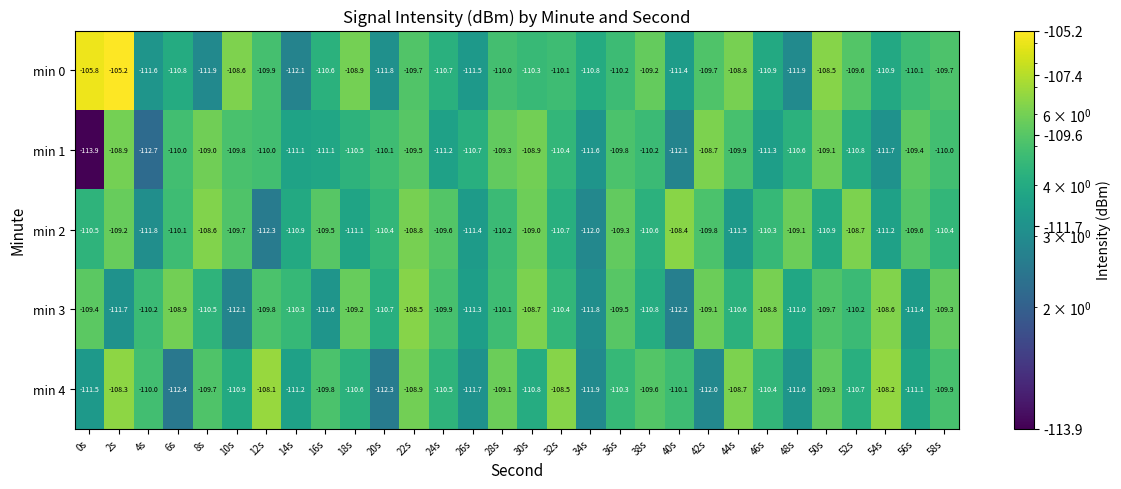

The min 4 series shows -145.2 at 32s. True or false?

False